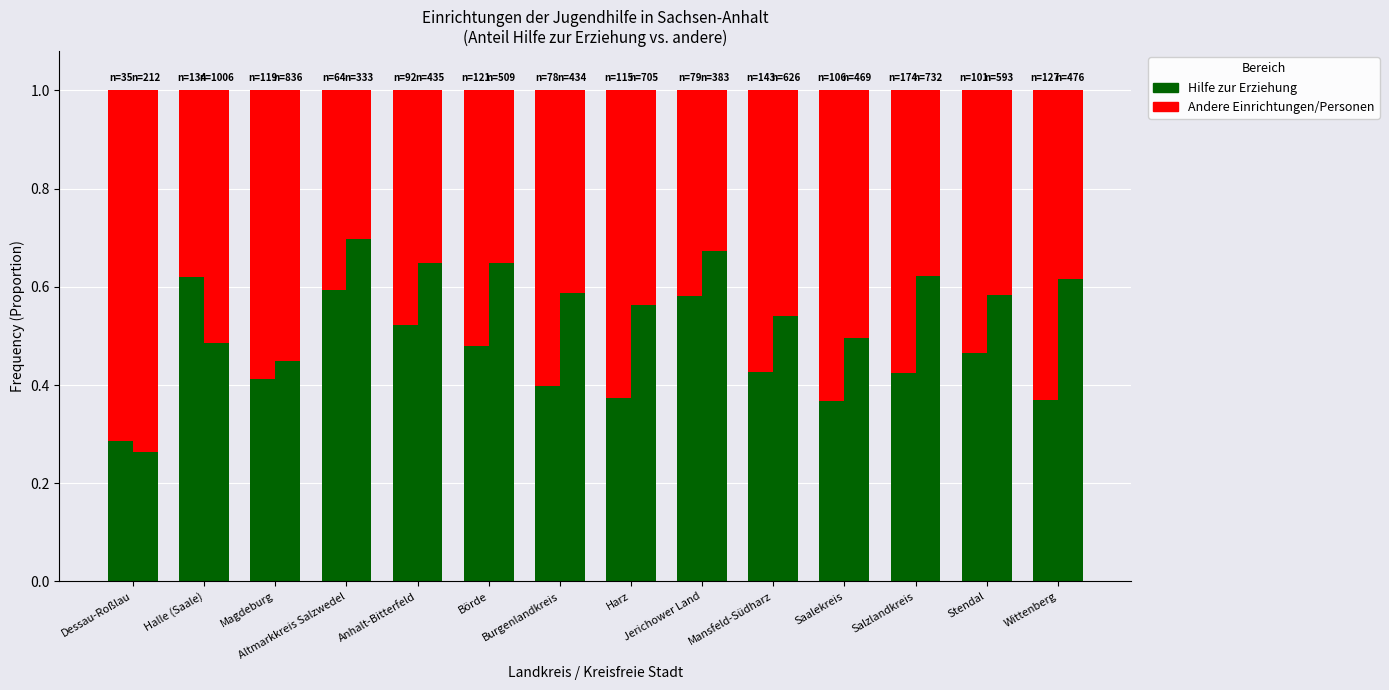

Count the number of categories in the chart.

14